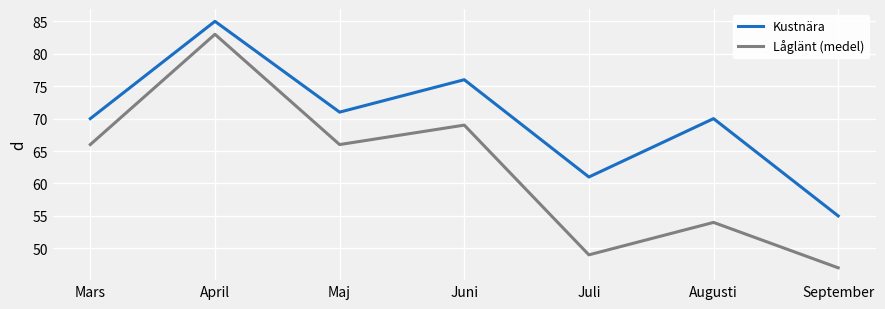

Which series has the largest total across all categories?

Kustnära